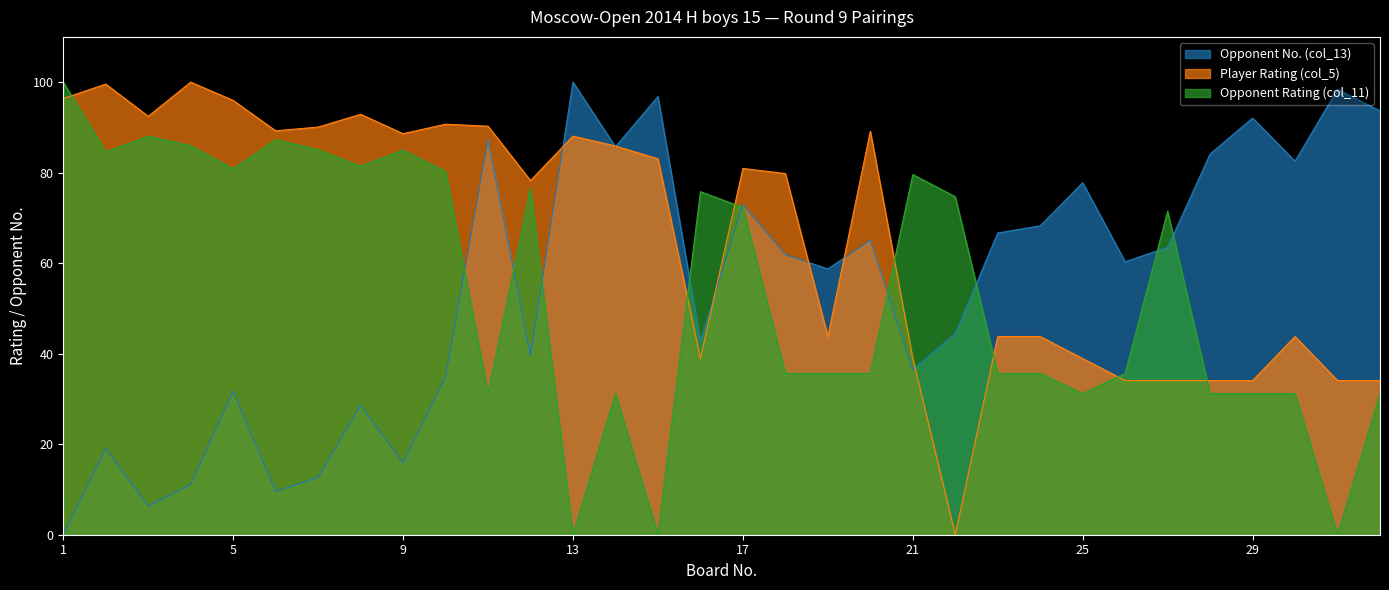

At which label does Opponent Rating (col_11) reach its peak?

1